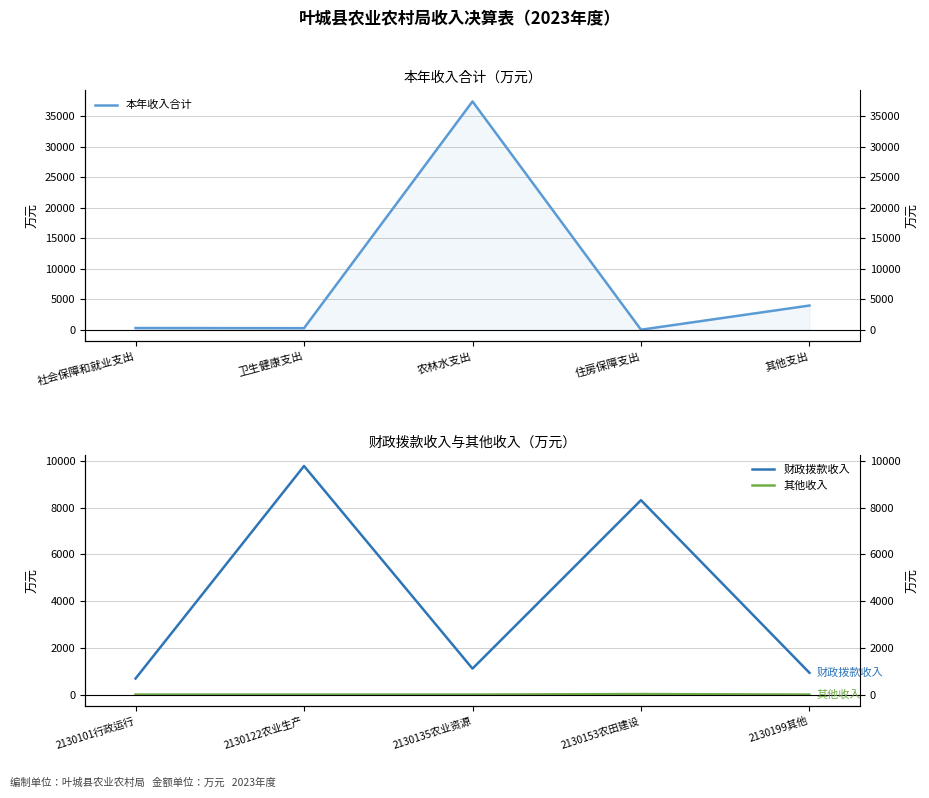

Where do 财政拨款收入 and 本年收入合计 first cross each other?

卫生健康支出 and 农林水支出